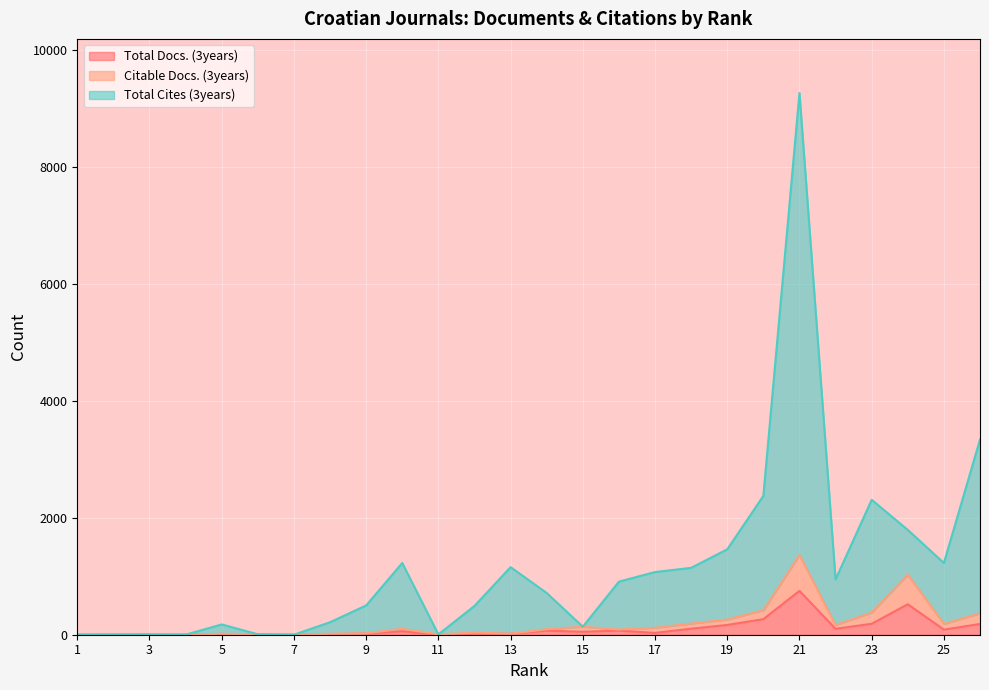

Is it true that Citable Docs. (3years) equals 94 at 15?

False